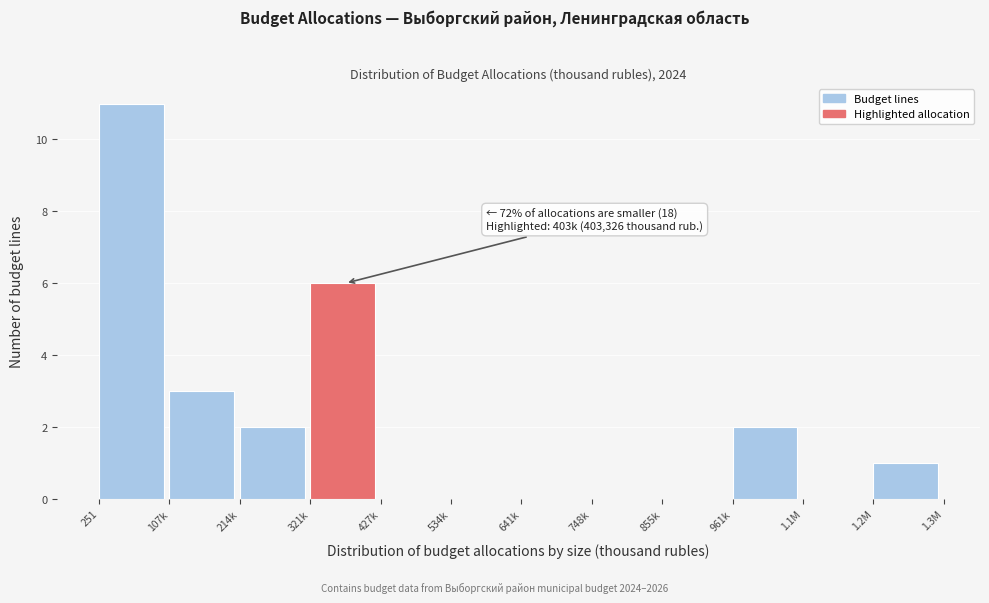

Reading left to right, transcribe all the data shown in this chart.

251=11	107k=3	214k=2	321k=6	427k=0	534k=0	641k=0	748k=0	855k=0	961k=2	1.1M=0	1.2M=1